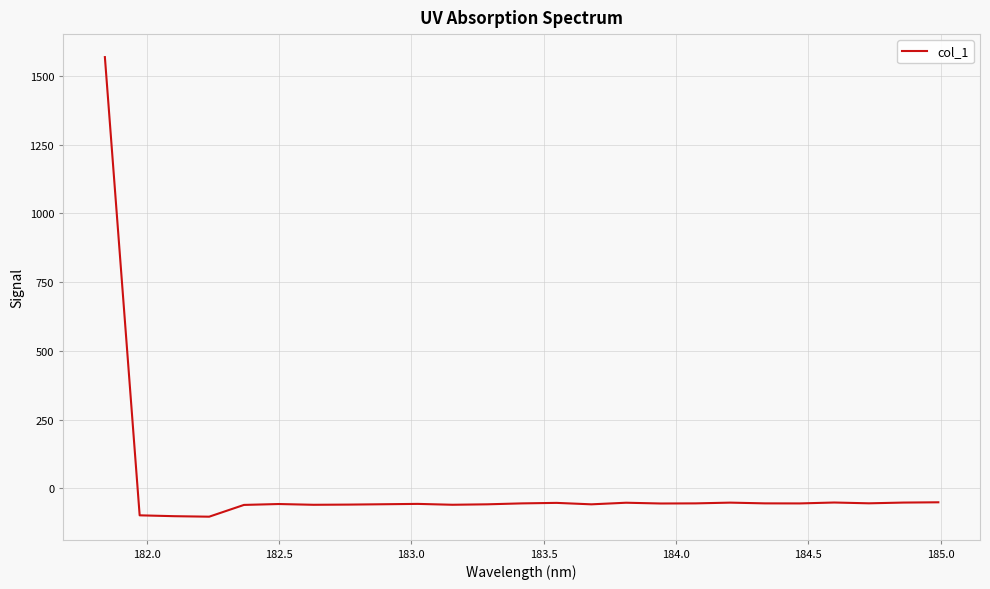

What is the minimum value shown in the chart?

-103.1